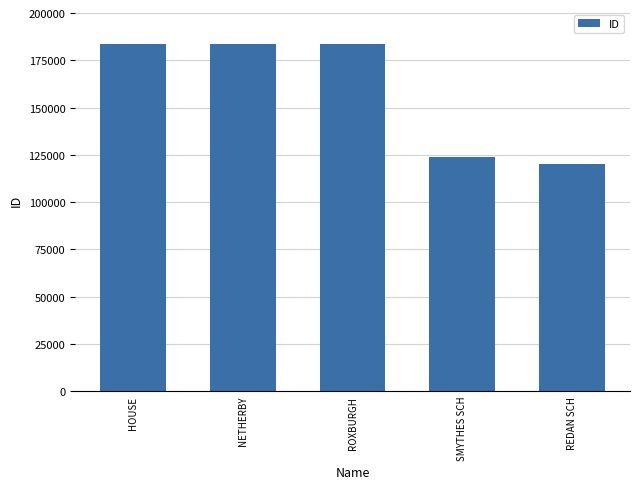

Where is the data nearest to the value 152105?

SMYTHES SCH